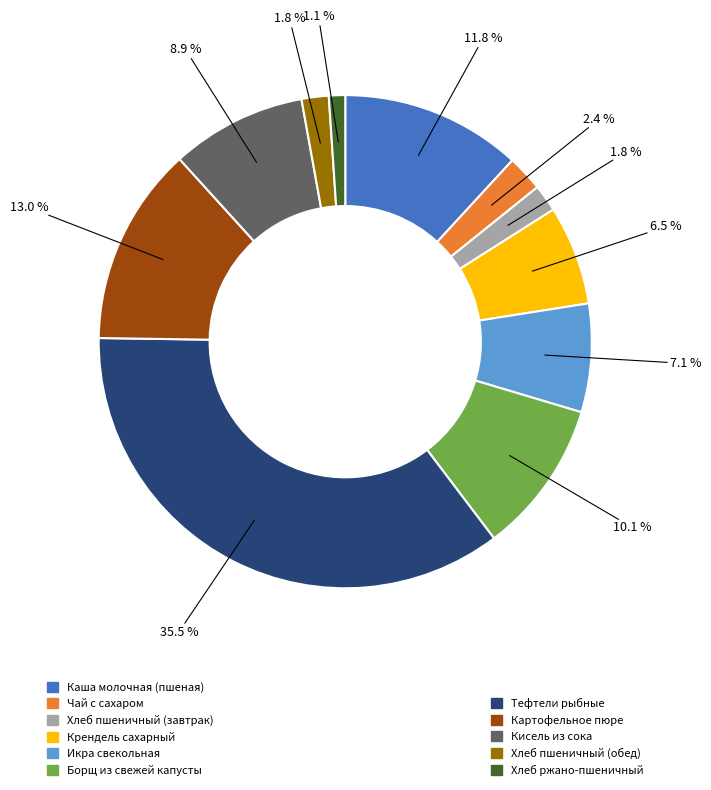

Does any single category account for the majority?

No